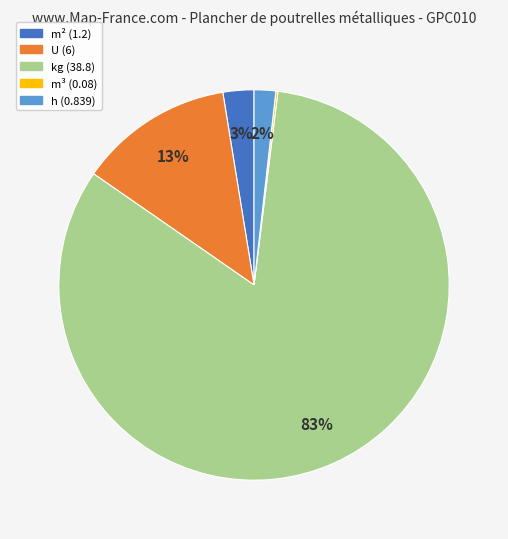

Is there any slice that represents more than half of the pie?

Yes